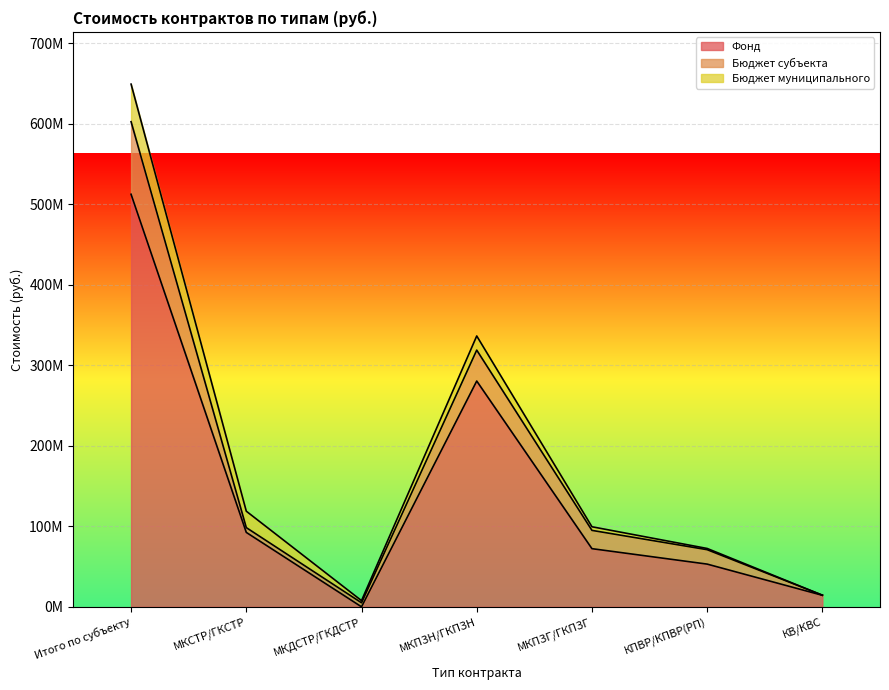

Which series has the widest spread of values?

Фонд